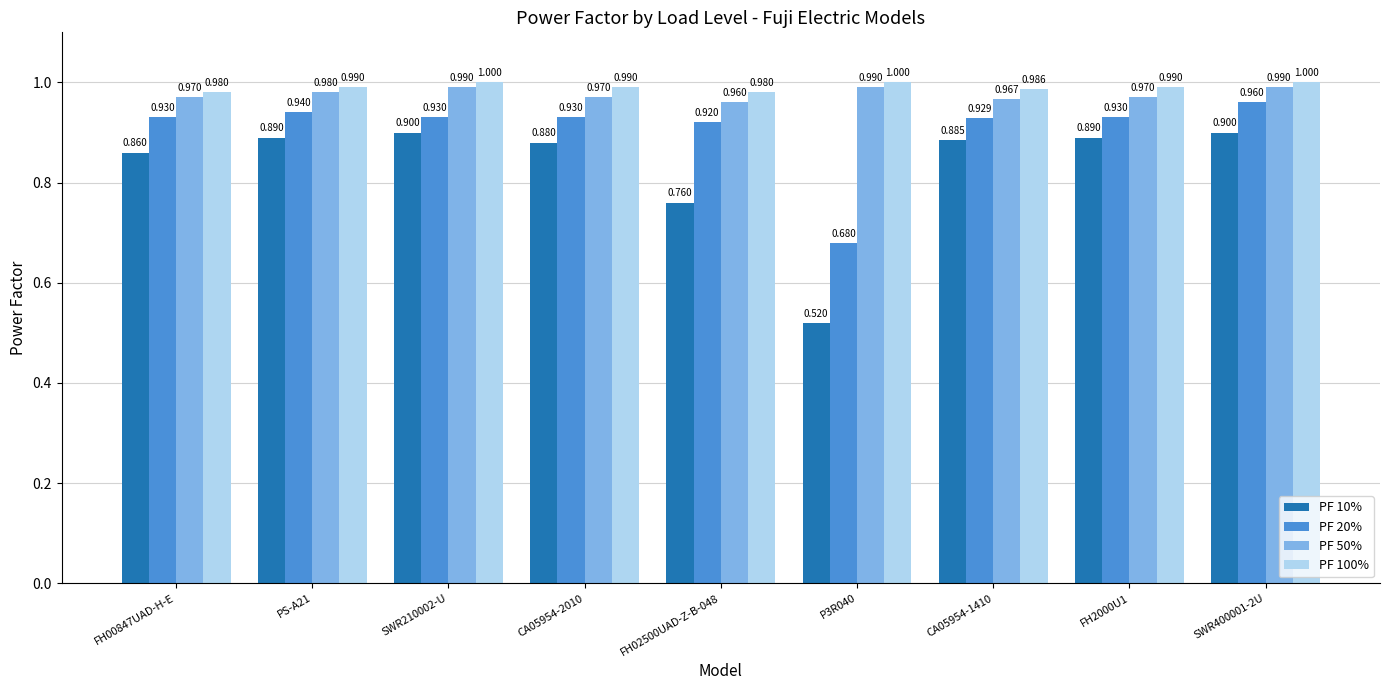

At which category is the sum across all series the highest?

SWR400001-2U